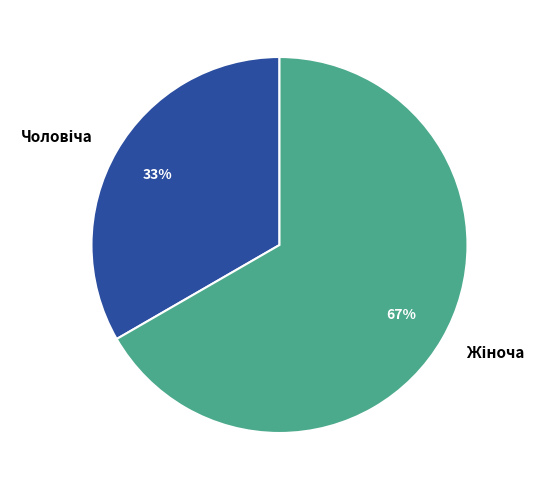

Does any single category account for the majority?

Yes